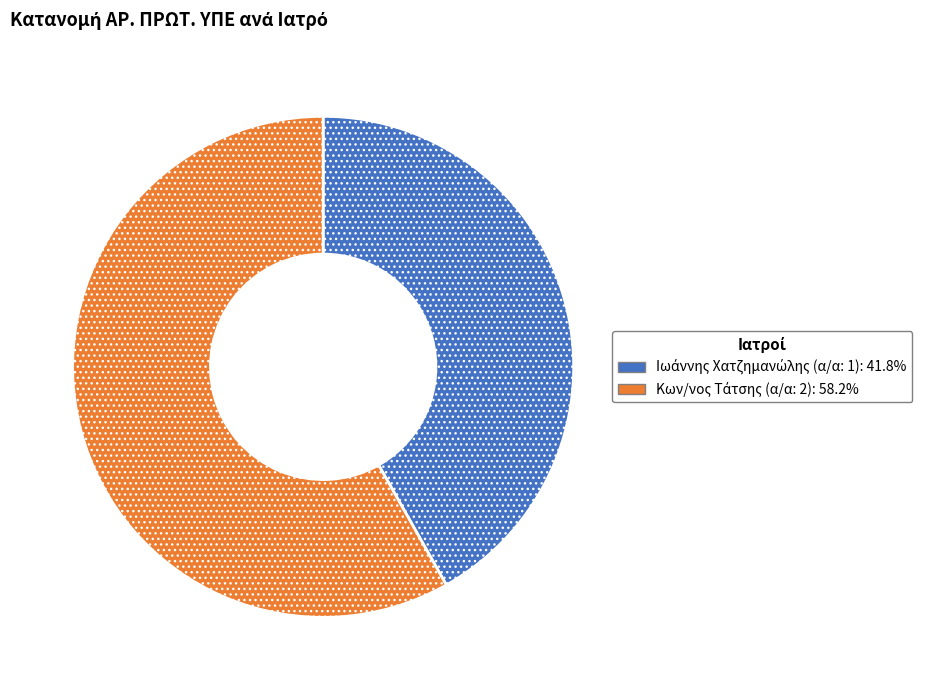

Which category has the smallest portion of the pie?

Ιωάννης Χατζημανώλης (α/α: 1)